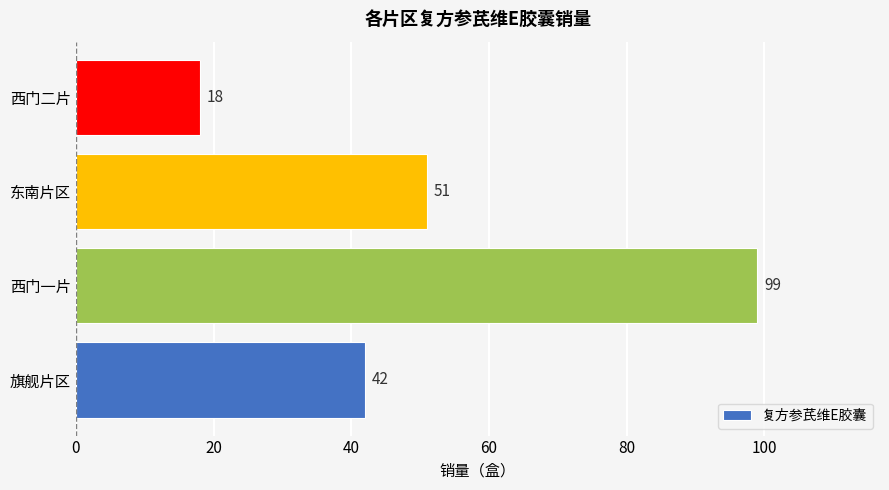

Reading bottom to top, extract all data points from this chart.

42	99	51	18